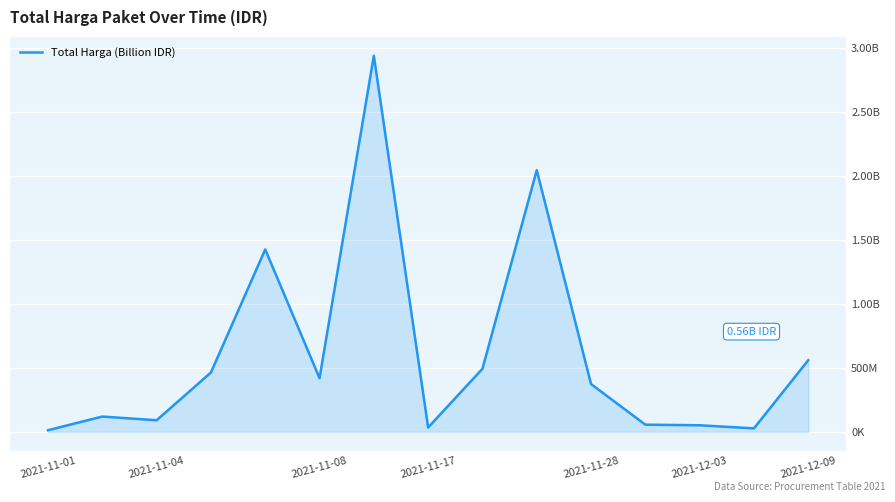

Does the chart display data point markers on the line(s)?

No